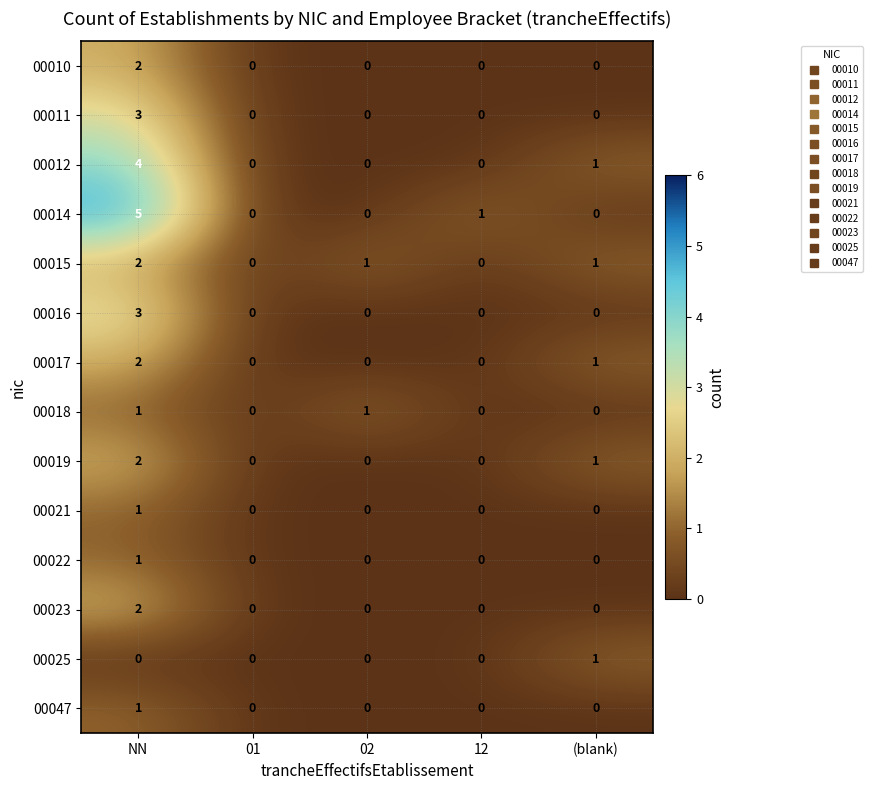

Is it true that 00016 equals 1 at (blank)?

False